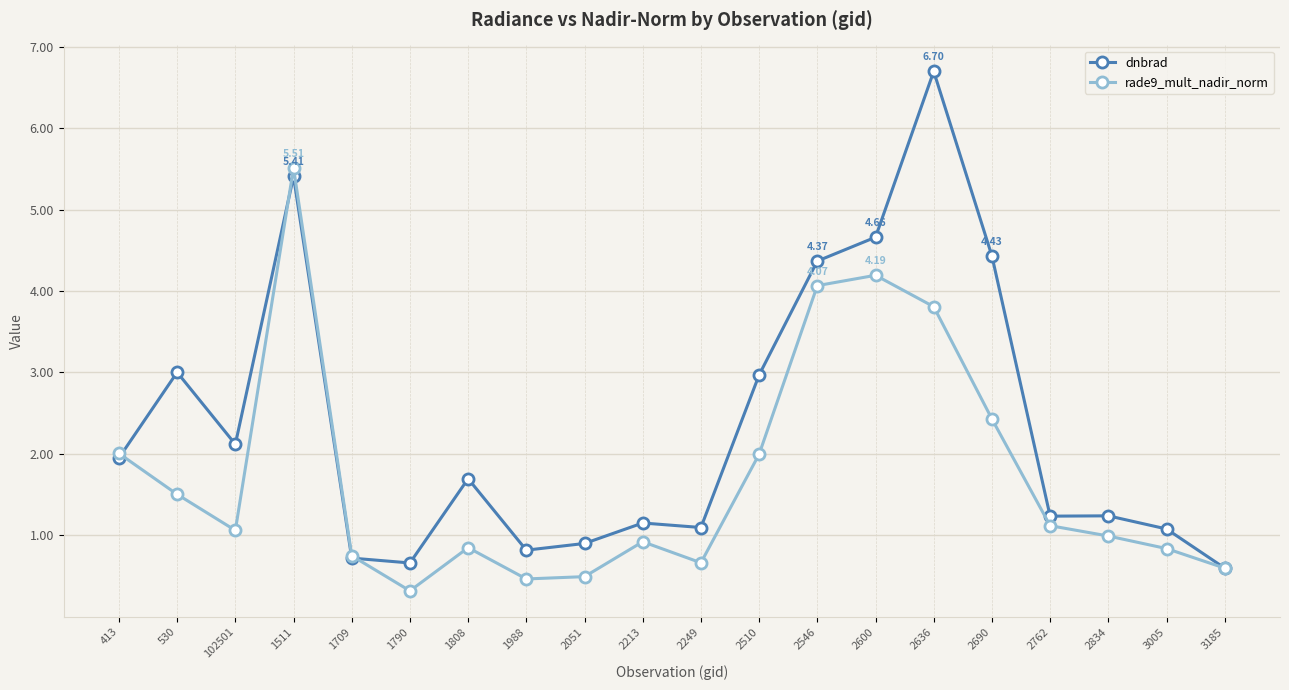

List the series in order of their peak value, lowest first.

rade9_mult_nadir_norm, dnbrad